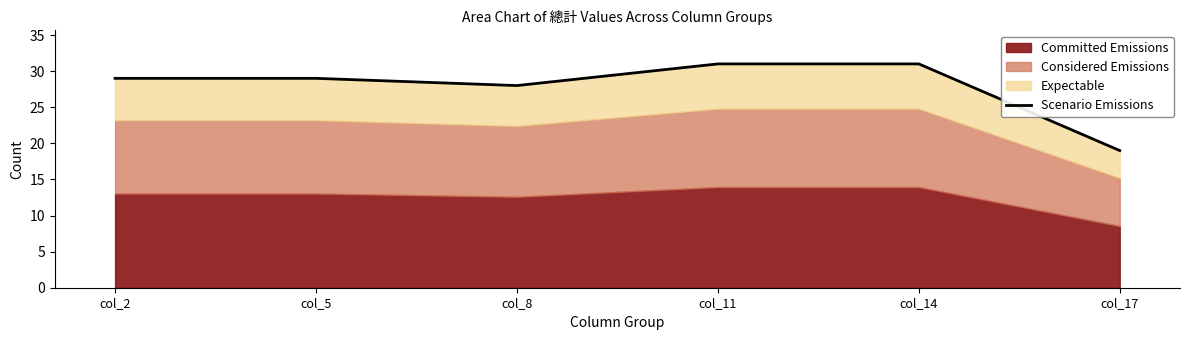

True or false: there are more than 0 points higher than both neighbors.

False